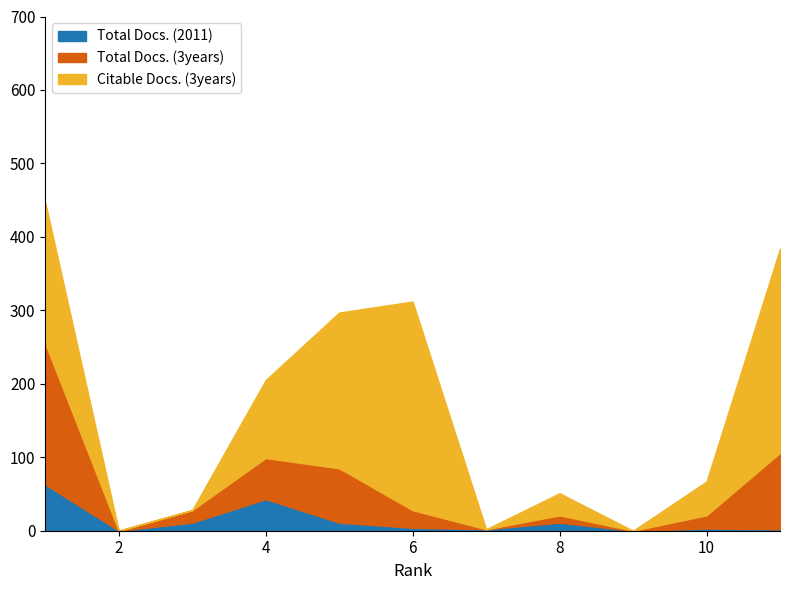

What are all the series names shown in the legend?

Total Docs. (2011), Total Docs. (3years), Citable Docs. (3years)